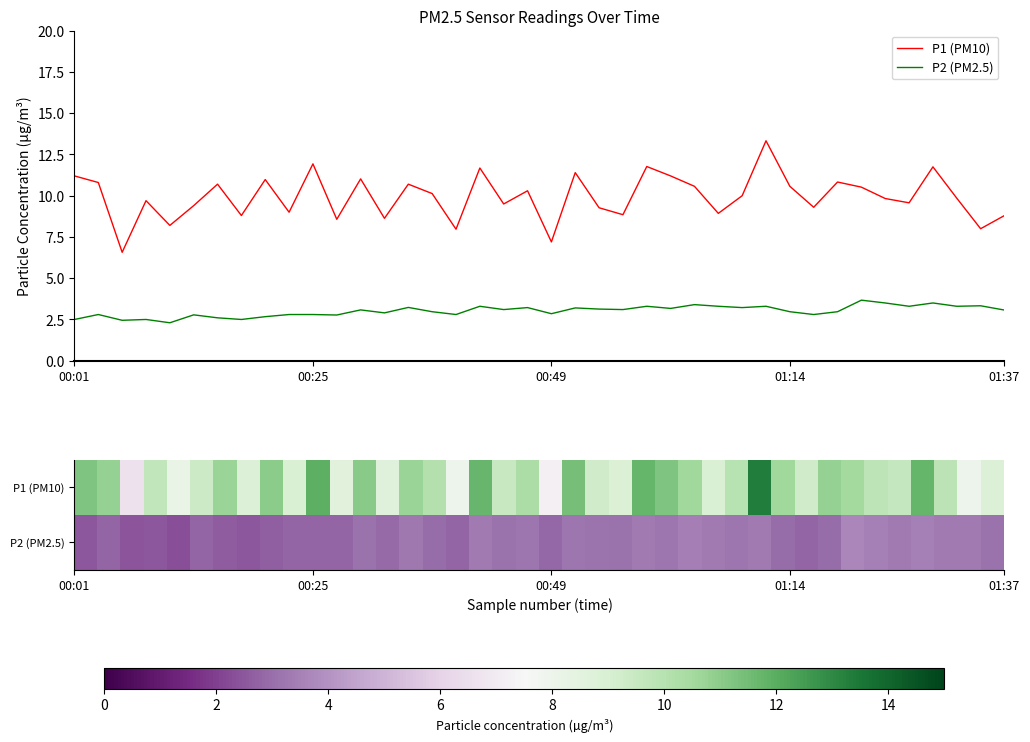

At how many categories does at least one series exceed 10?

19